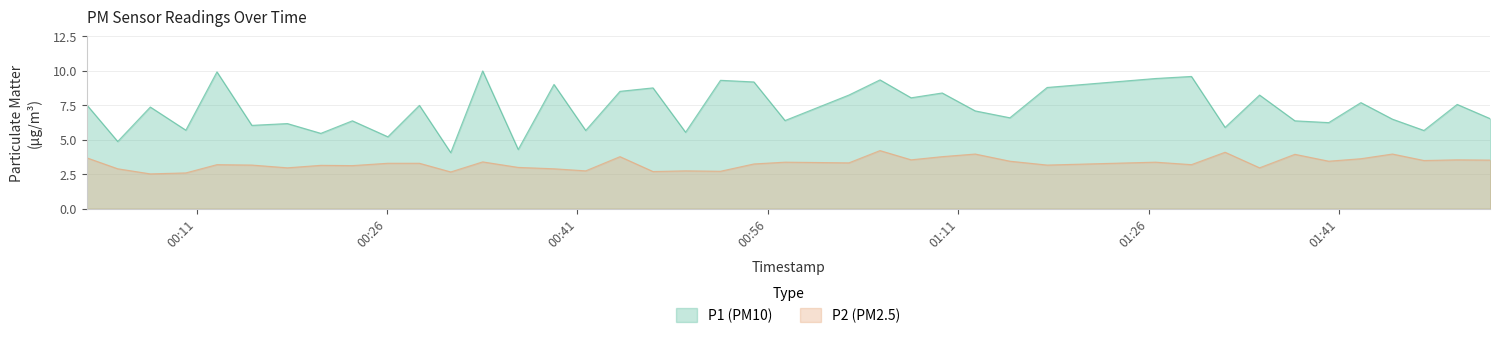

True or false: P2 has more than 2 points higher than both neighbors.

True